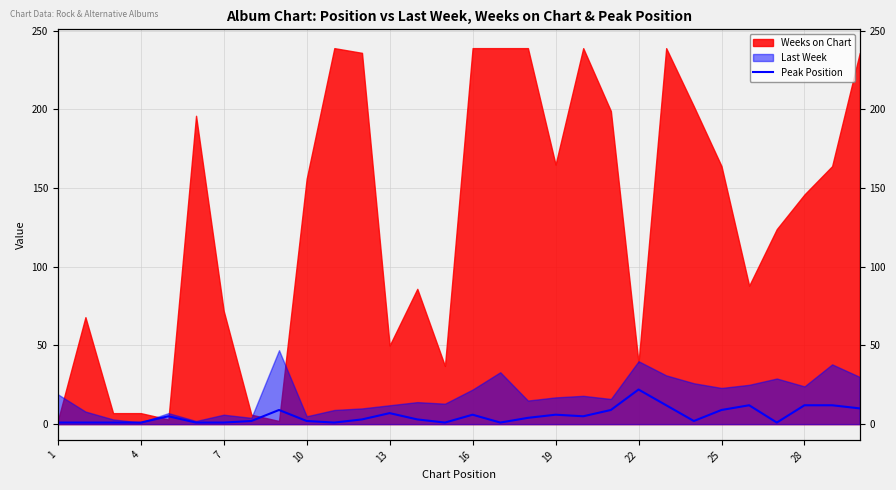

True or false: the data has more than 1 interior local peaks.

True